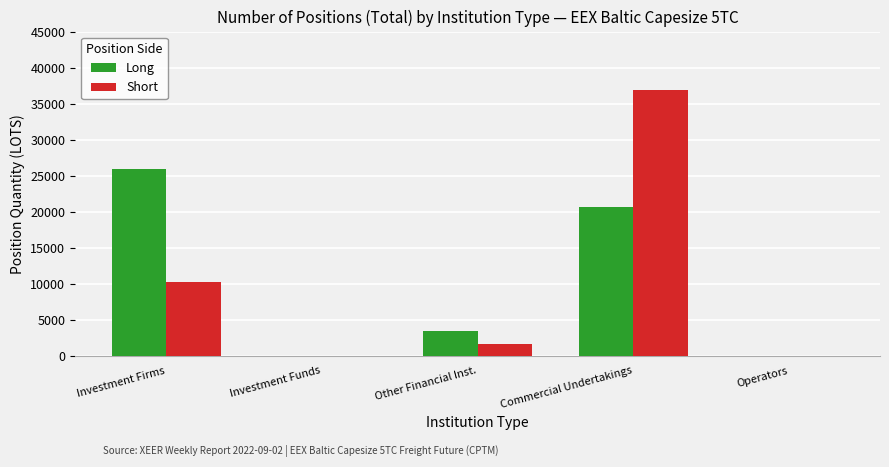

How many groups of bars are there?

5